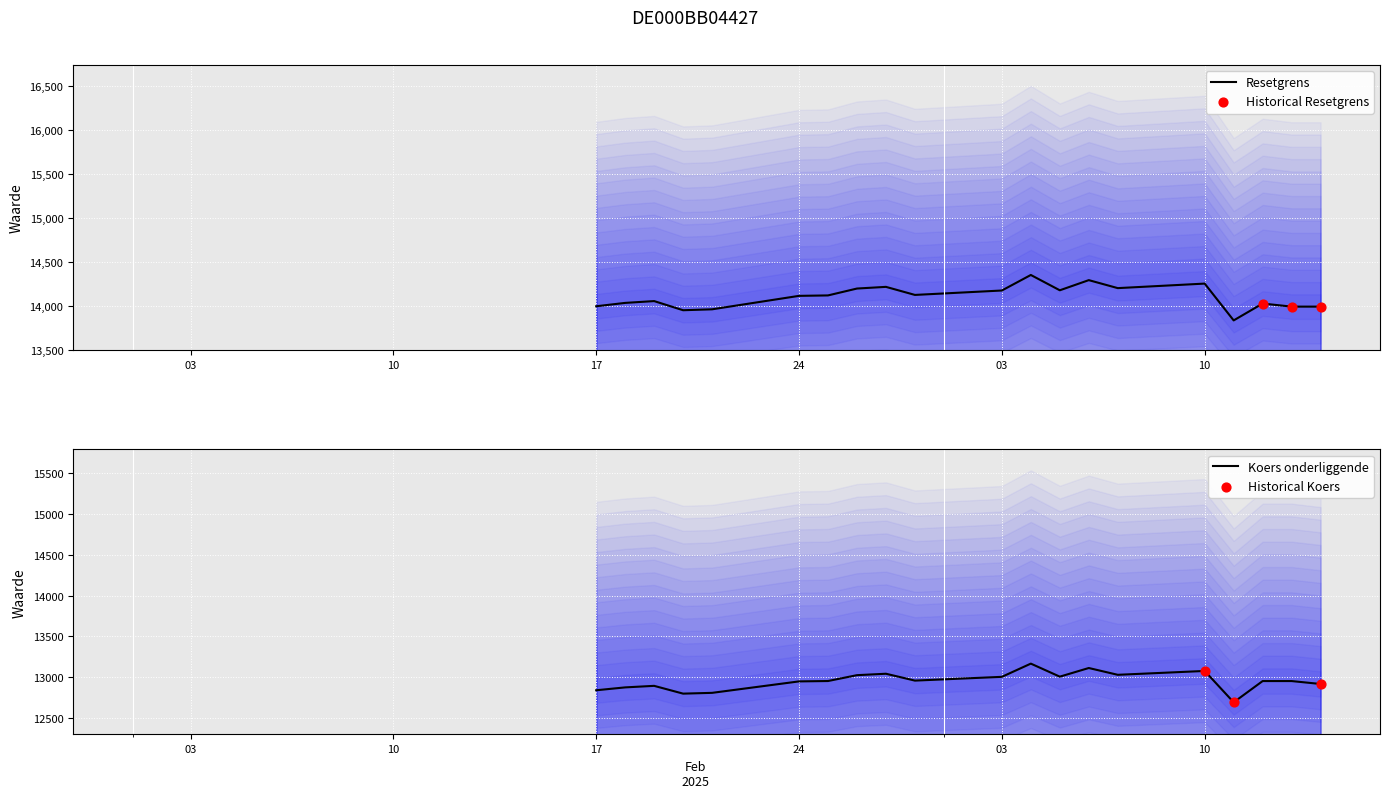

Is the value of Resetgrens at 2025-03-12 greater than the value of Koers onderliggende at 2025-03-10?

Yes